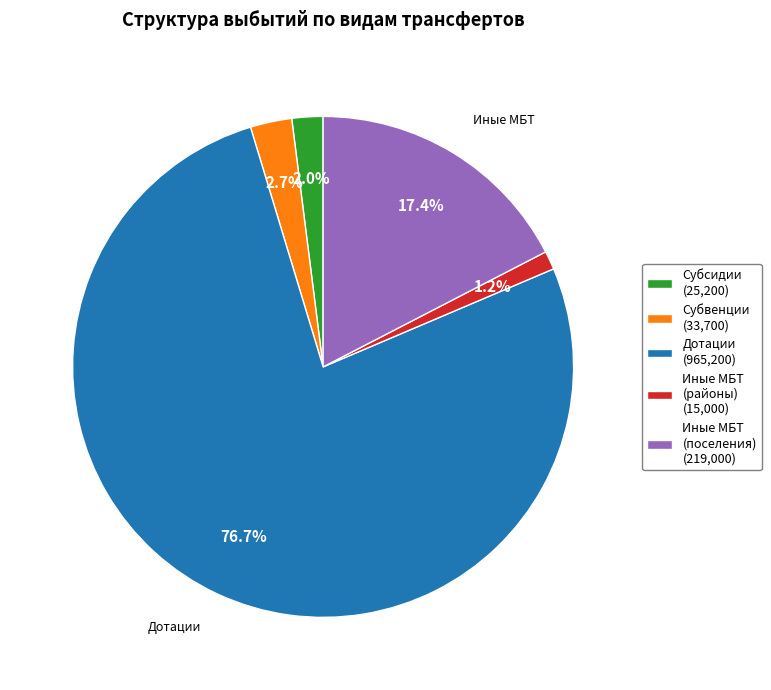

Is Дотации (965,200) the majority of the pie?

Yes